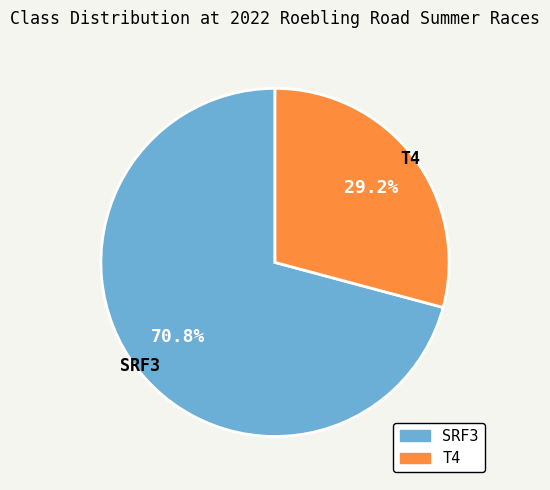

How much of the chart is everything except SRF3?

29.2%